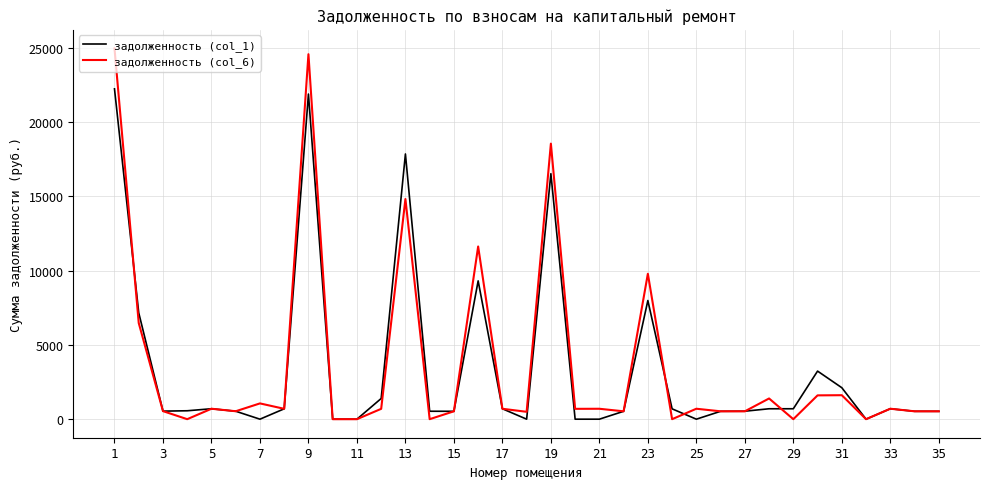

Rank the series by their maximum value, from lowest to highest.

задолженность (col_1), задолженность (col_6)